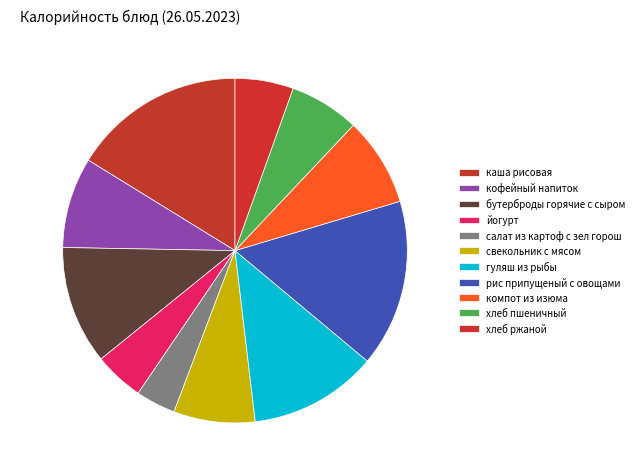

What percentage is the свекольник с мясом slice, to the nearest percent?

8%